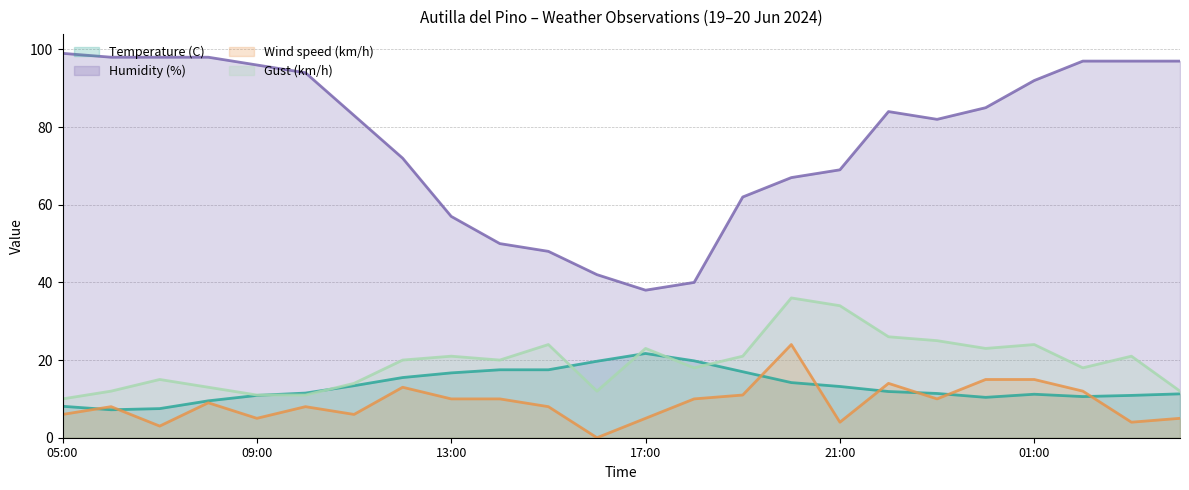

How many values in the Humidity (%) series are below 84?

12